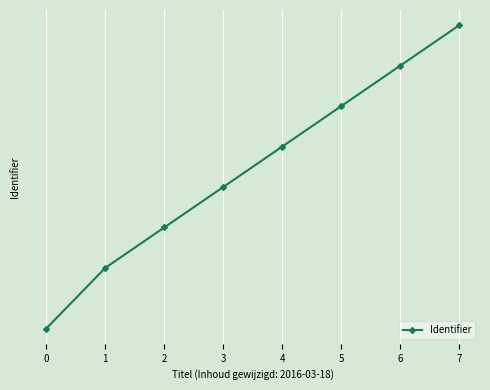

Rank the categories by value from highest to lowest.

7, 6, 5, 4, 3, 2, 1, 0